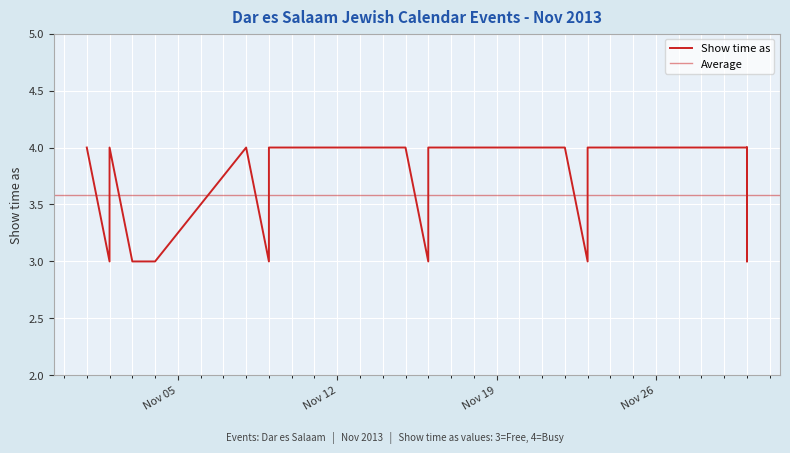

What is the difference between the maximum and minimum values?

1